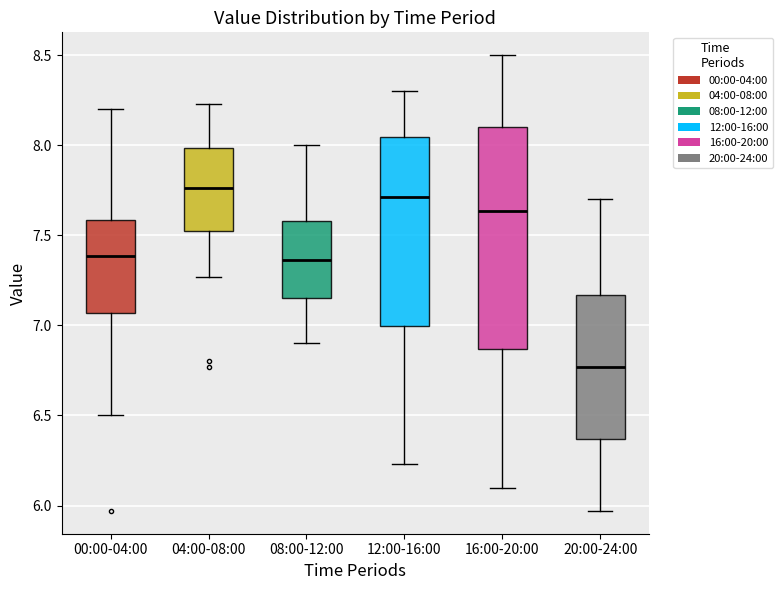

Reading left to right, read every box against the y-axis: the position of its median line, the range the box covers, and the ends of its whiskers. The values are not printed on the chart, so give them approximately, as read against the axis.

00:00-04:00: median 7.40, box 7.05 to 7.60, whiskers 6.50 to 8.20
04:00-08:00: median 7.75, box 7.50 to 8.00, whiskers 7.25 to 8.25
08:00-12:00: median 7.35, box 7.15 to 7.60, whiskers 6.90 to 8.00
12:00-16:00: median 7.70, box 7.00 to 8.05, whiskers 6.25 to 8.30
16:00-20:00: median 7.65, box 6.85 to 8.10, whiskers 6.10 to 8.50
20:00-24:00: median 6.75, box 6.35 to 7.15, whiskers 5.95 to 7.70